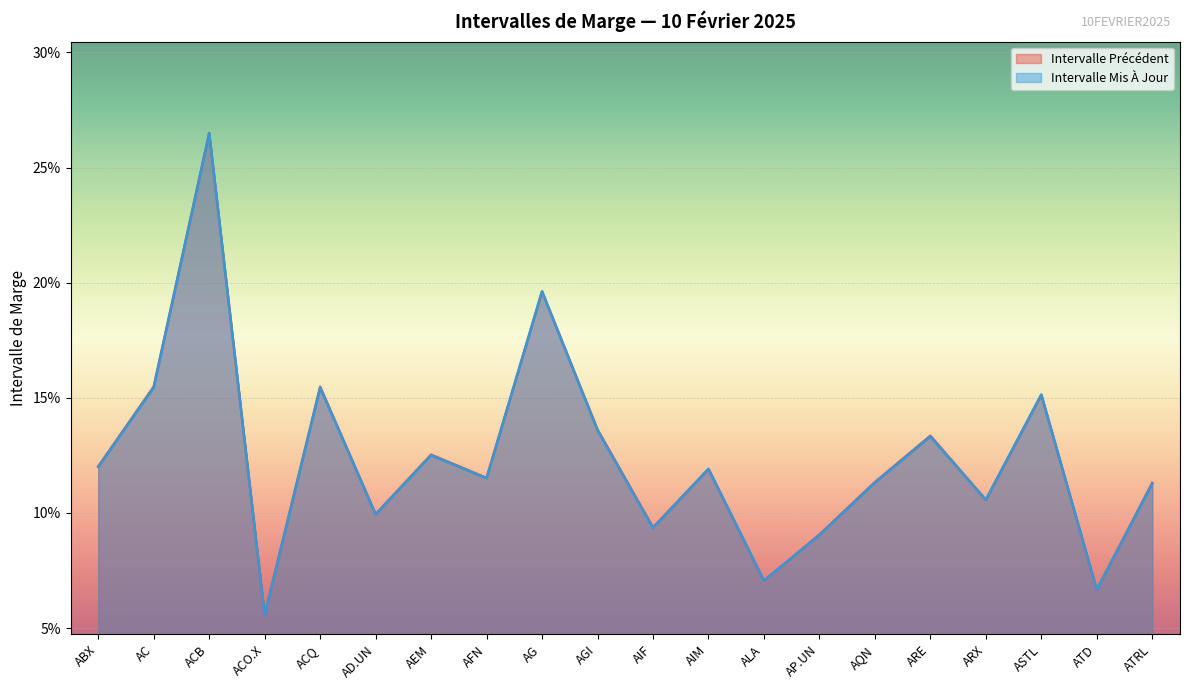

How many Intervalle Précédent values are between 0 and 1?

20